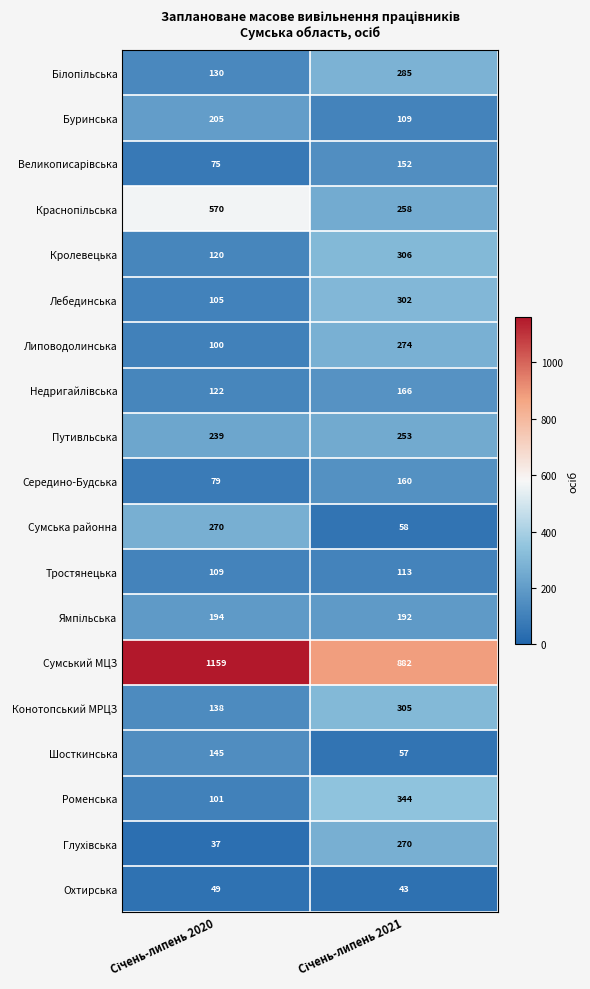

Which series has the largest total across all categories?

Сумський МЦЗ